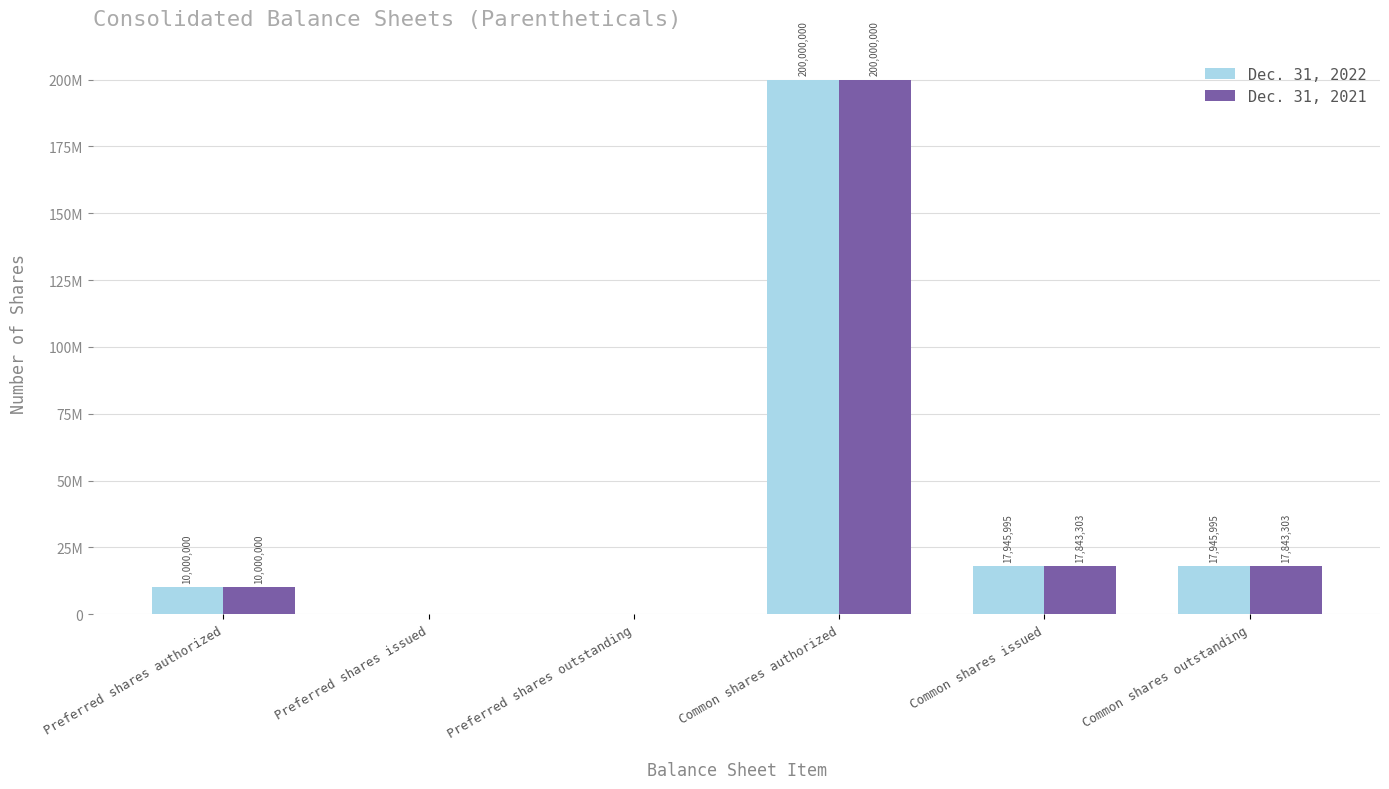

What is the difference between the maximum and minimum values in the Dec. 31, 2022 series?

200000000